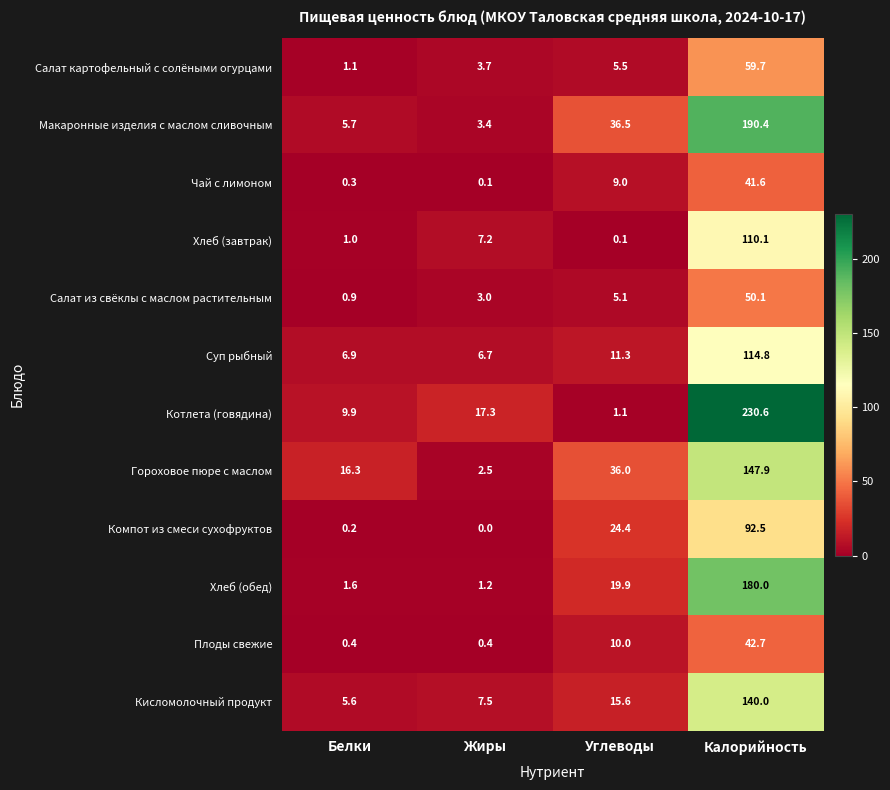

What value does the Суп рыбный series have at Жиры?

6.7